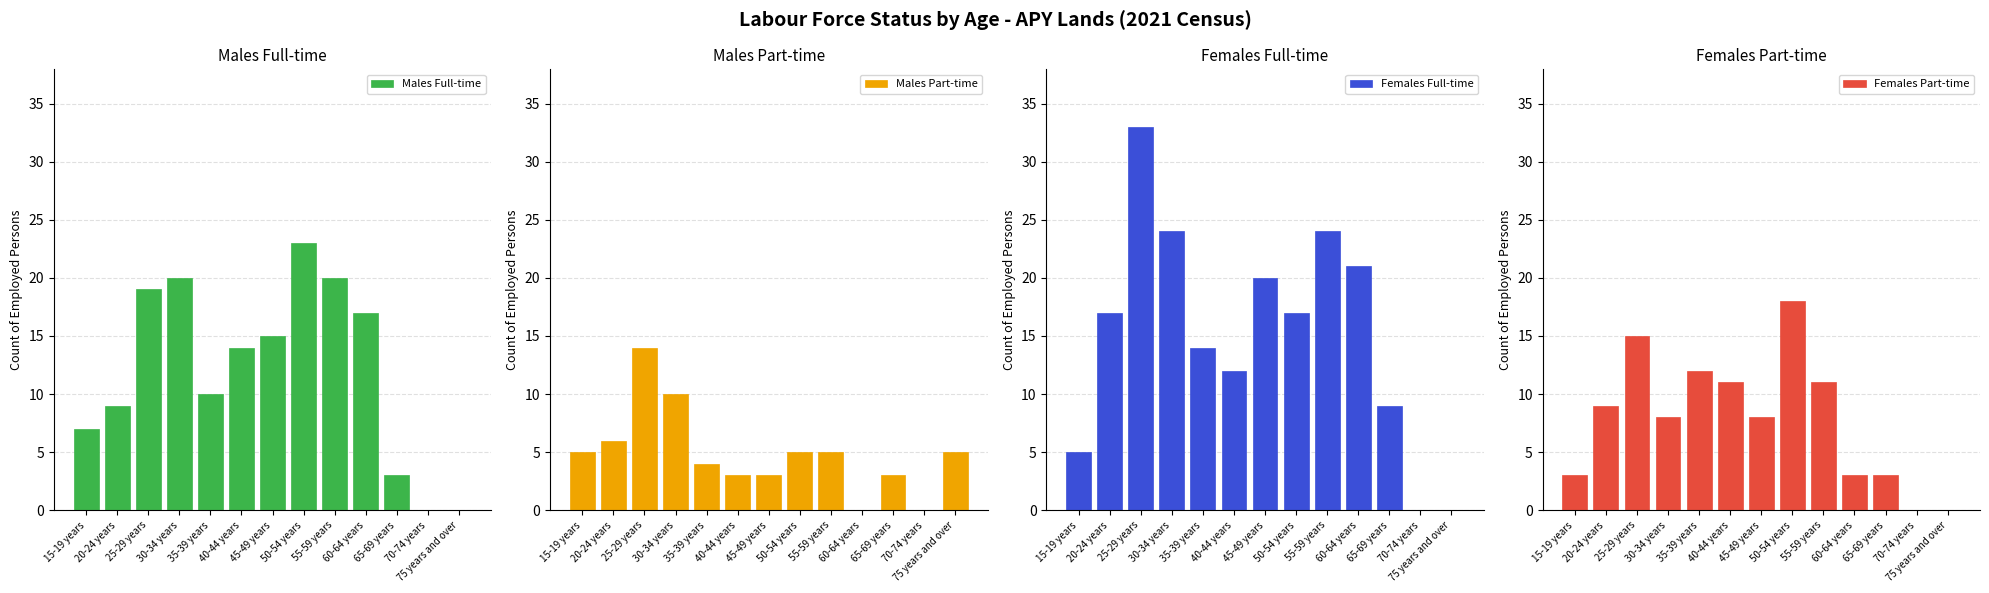

The value of Males Part-time at 50-54 years is 9. True or false?

False